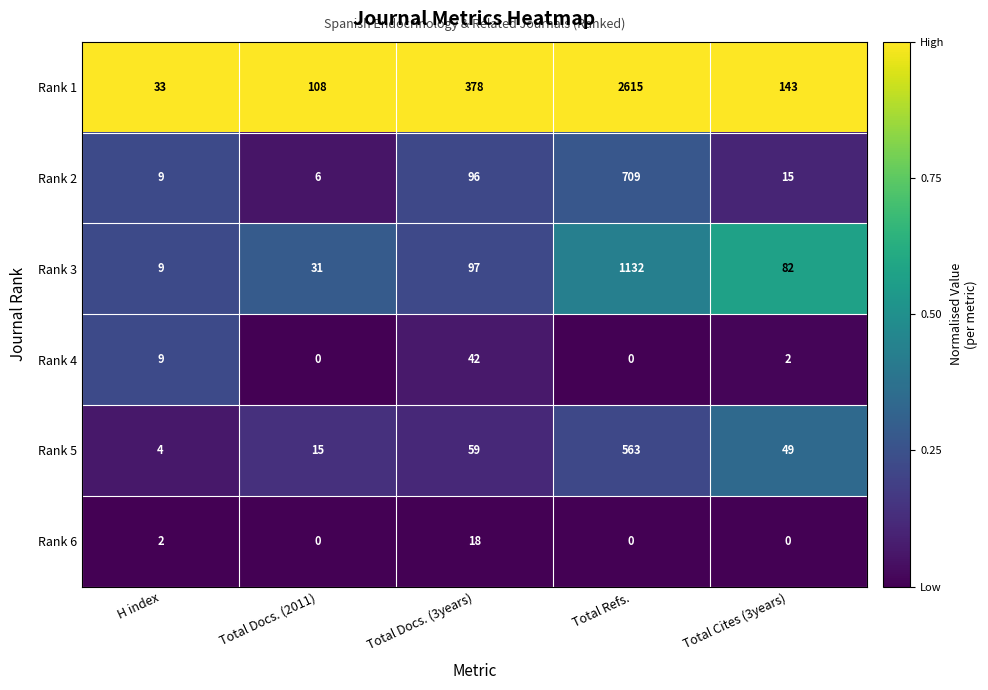

True or false: Rank 5 has a value of 102 at Total Docs. (3years).

False